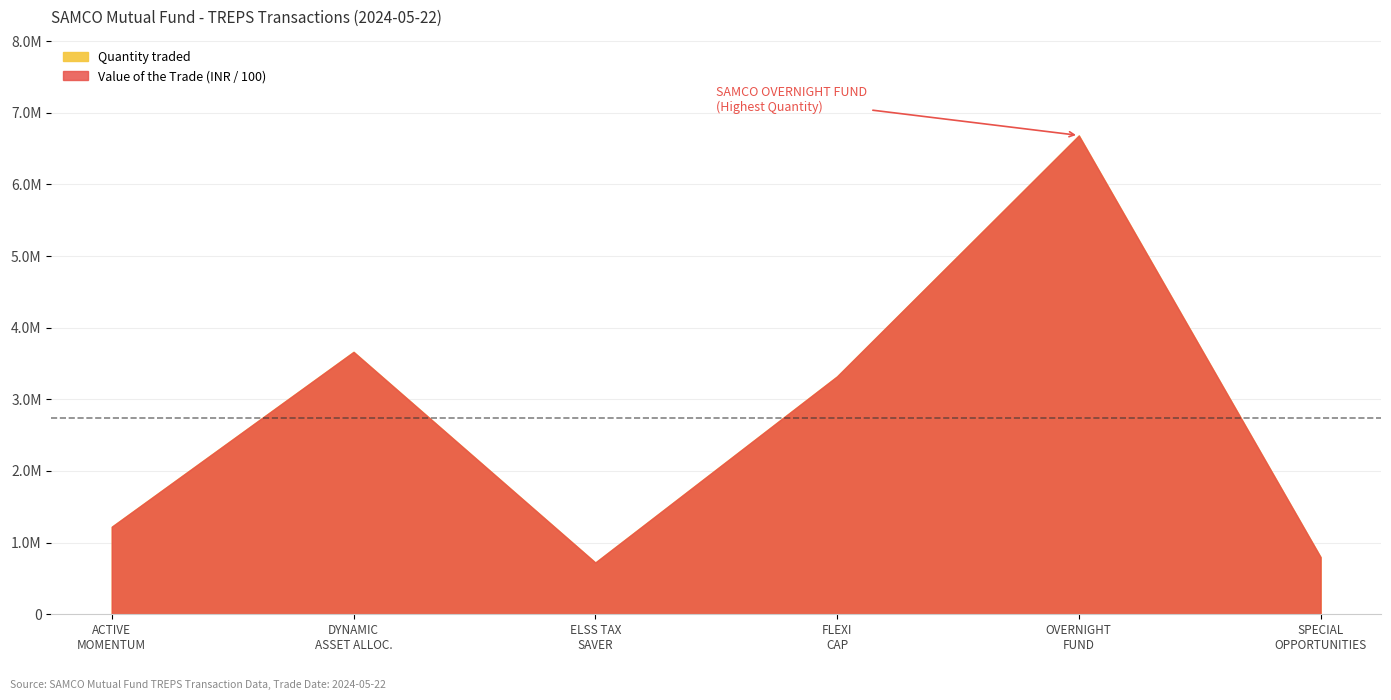

Which series has the widest spread of values?

Quantity traded